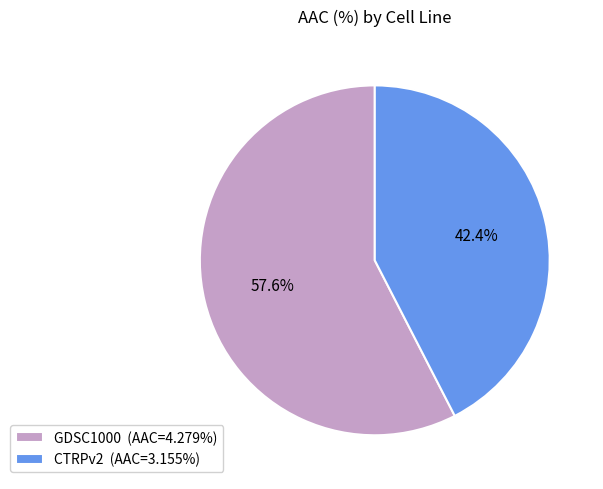

Combined, do CTRPv2 and GDSC1000 account for over 50%?

Yes